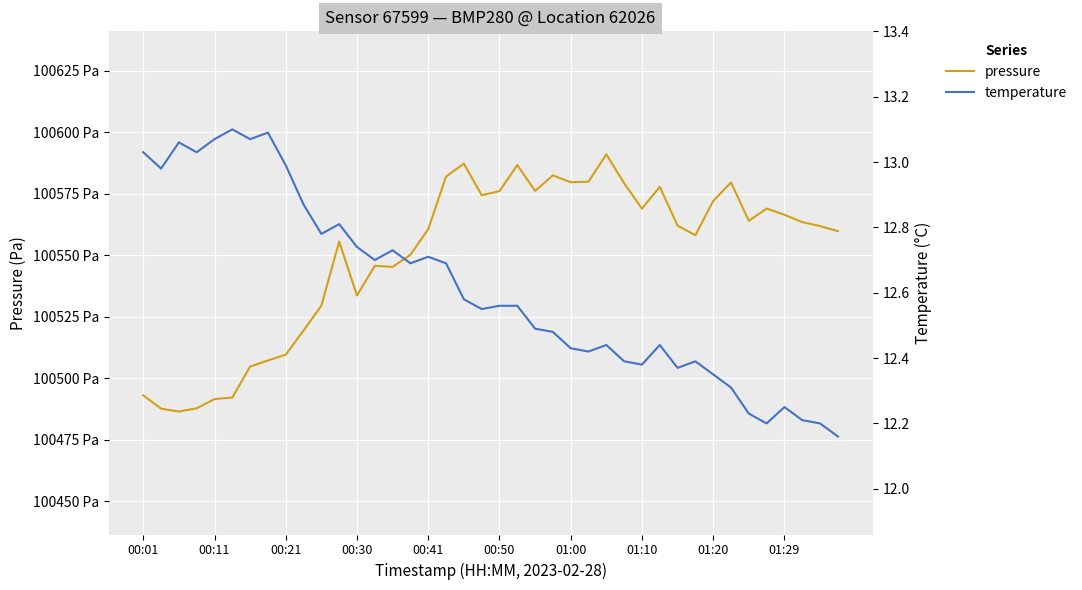

List the series in order of their overall mean, lowest first.

temperature, pressure